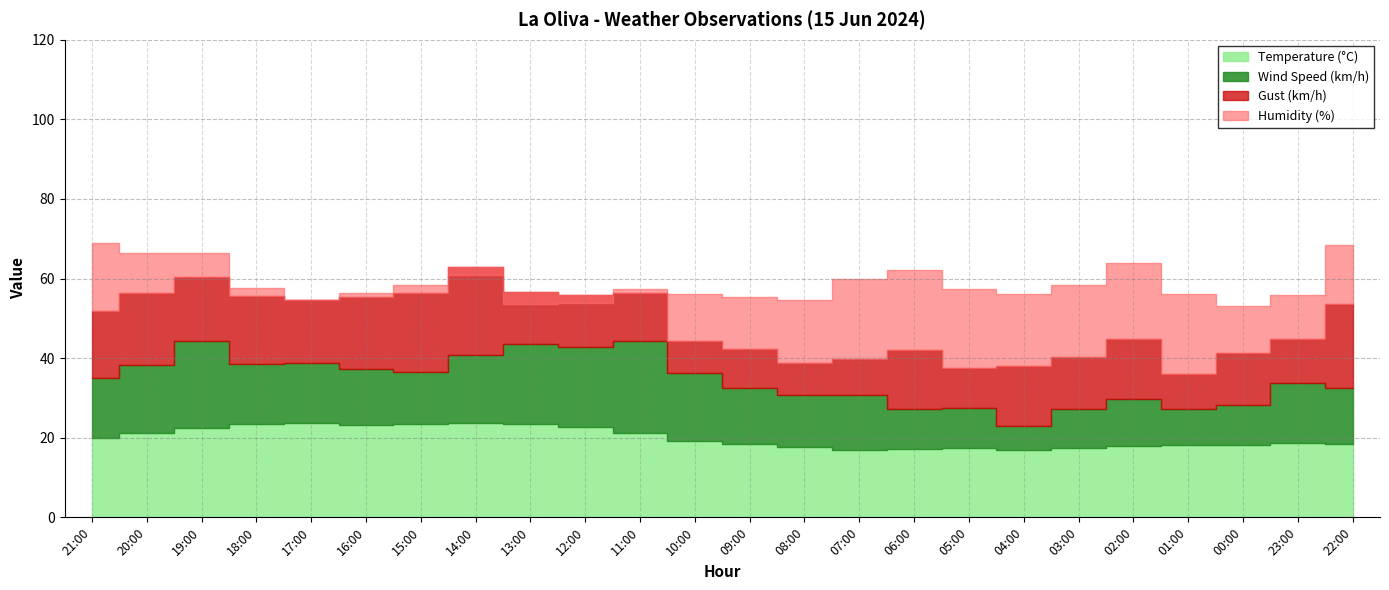

Count the number of categories in the chart.

24